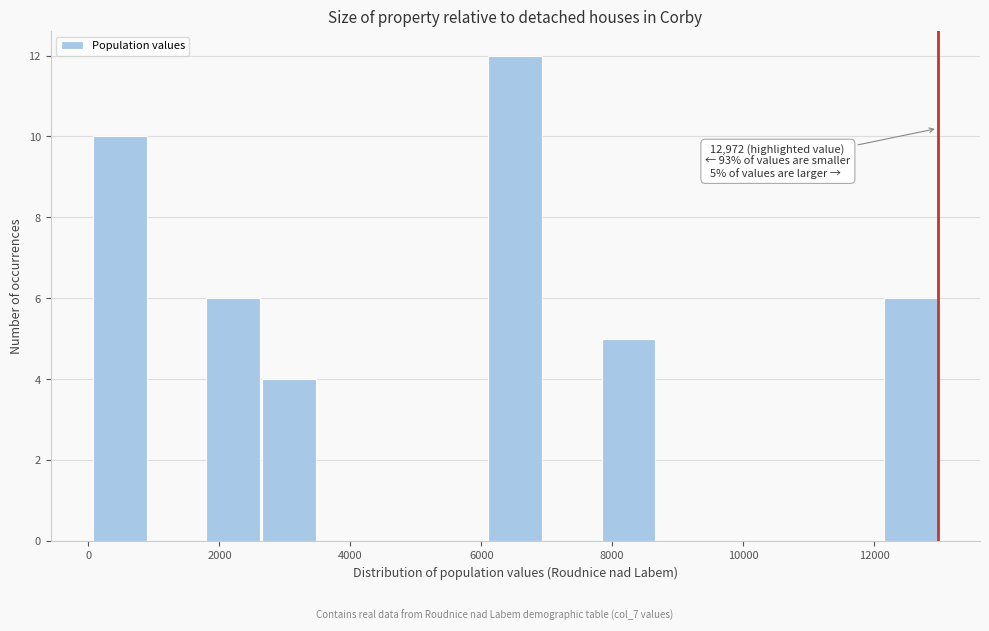

Which range on the x-axis has the tallest bar?

6000 to 7000